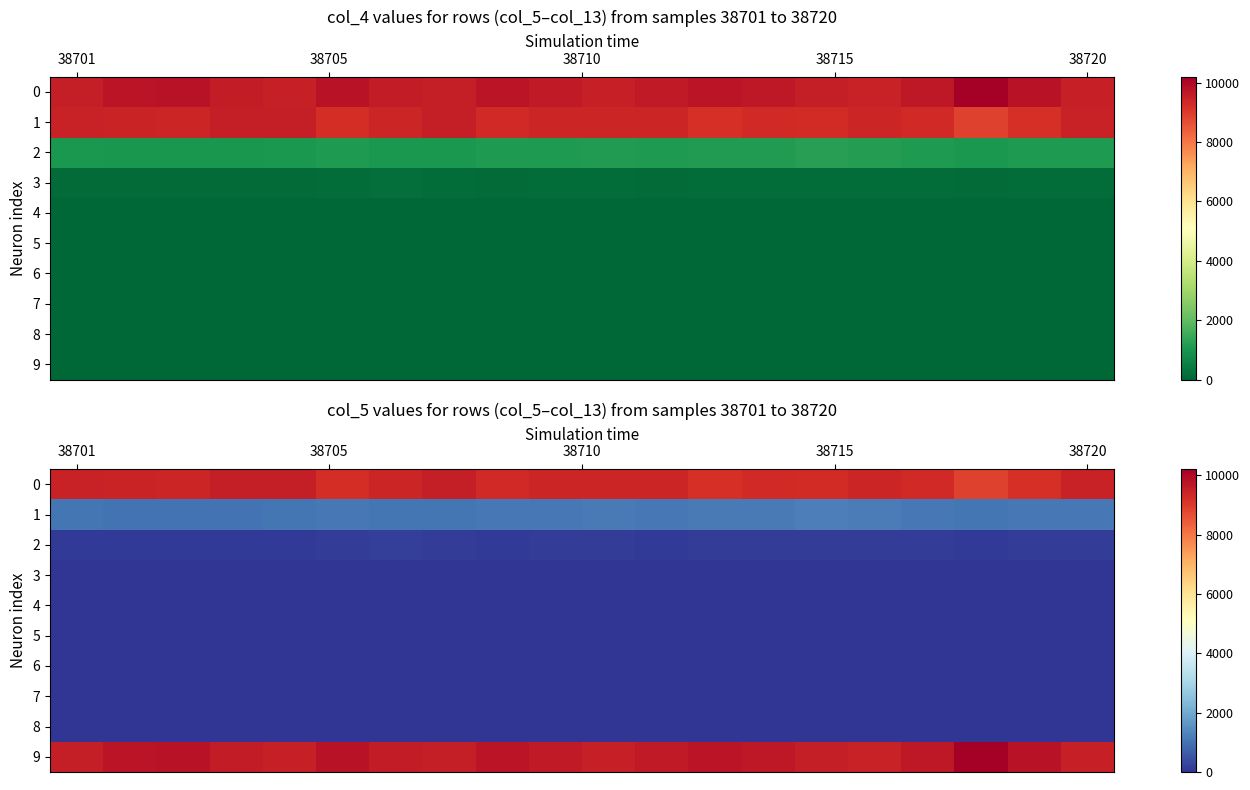

How many data points does each series have?

20